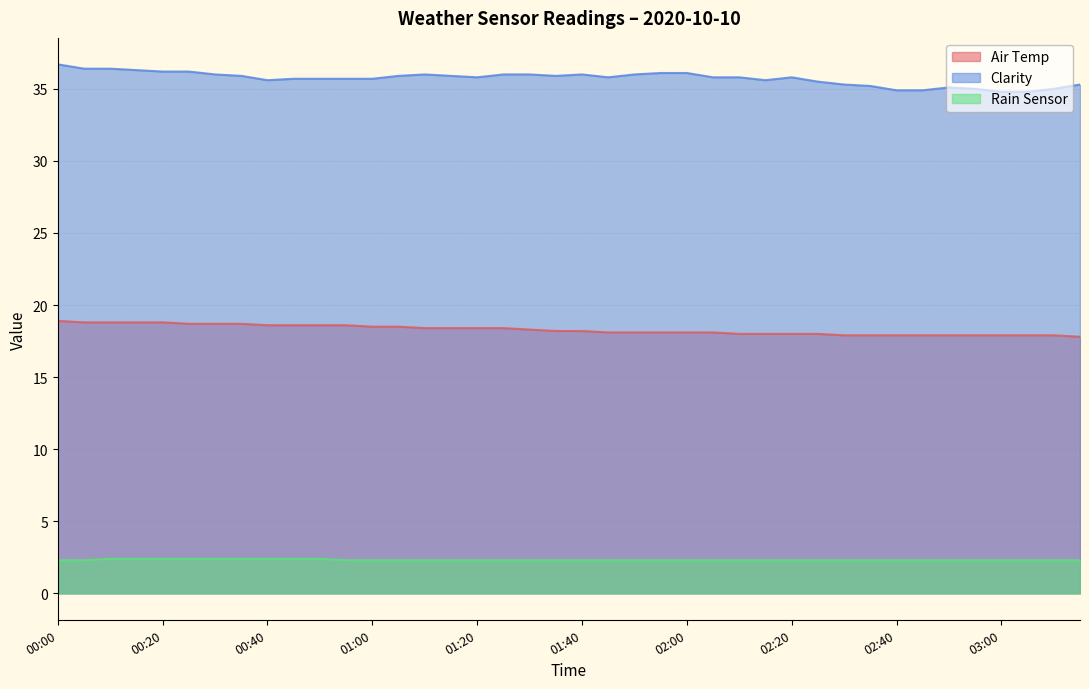

Does the chart display data point markers on the line(s)?

No